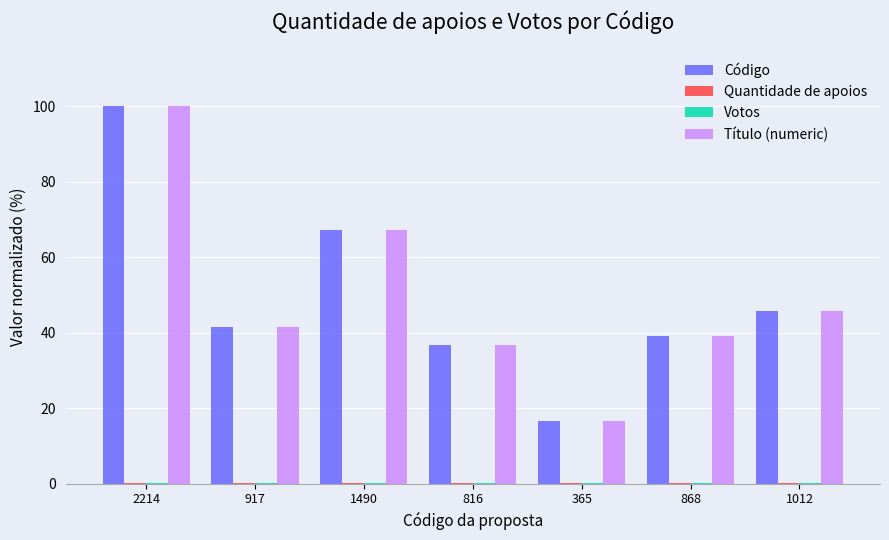

The Código series shows 16.5 at 365. True or false?

True